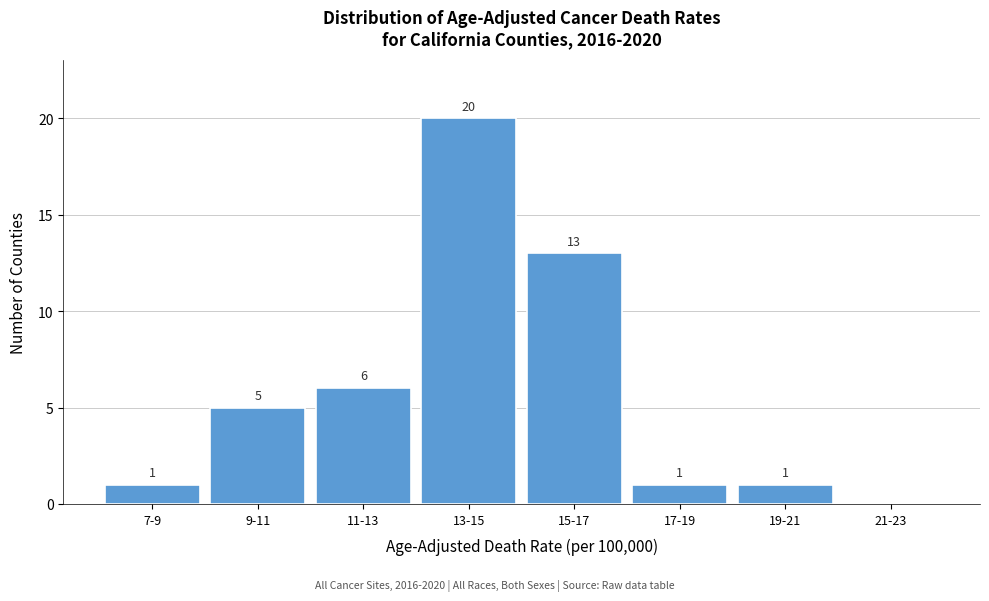

Reading right to left, extract all data points from this chart.

21-23=0	19-21=1	17-19=1	15-17=13	13-15=20	11-13=6	9-11=5	7-9=1